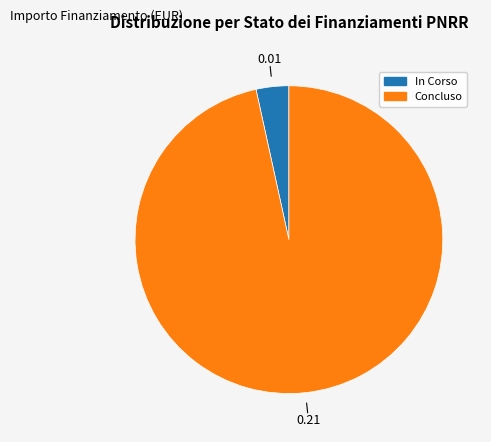

Does any single category account for the majority?

Yes